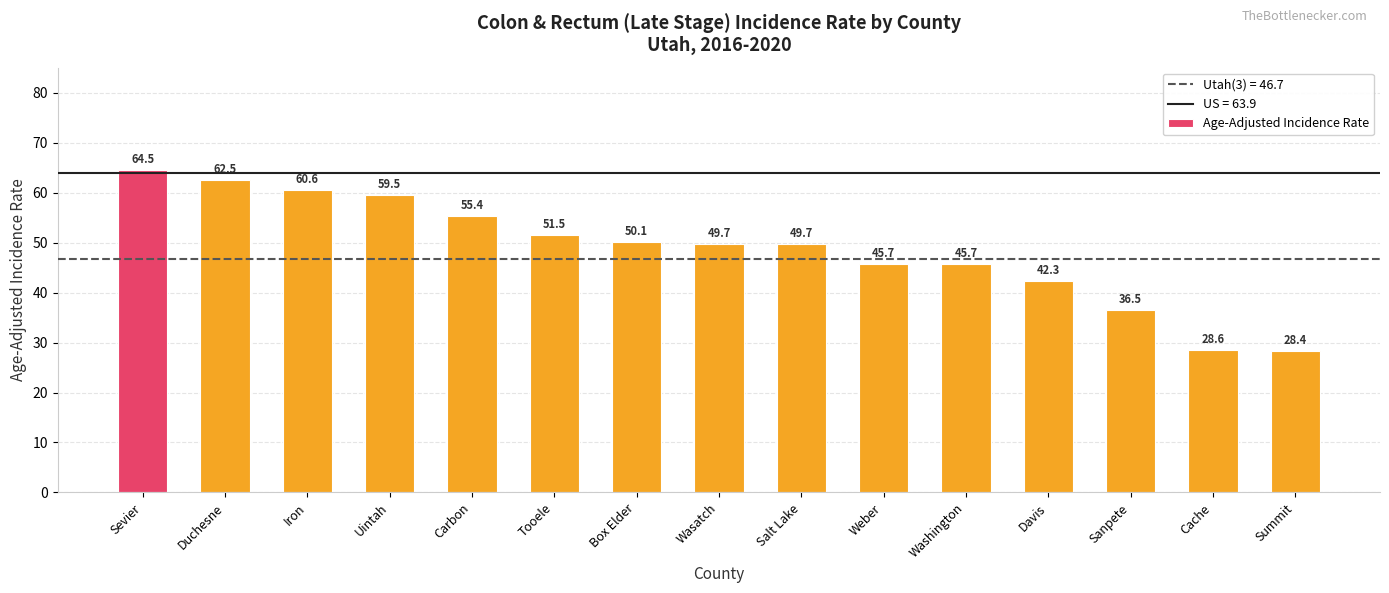

What is the maximum value shown in the chart?

64.5